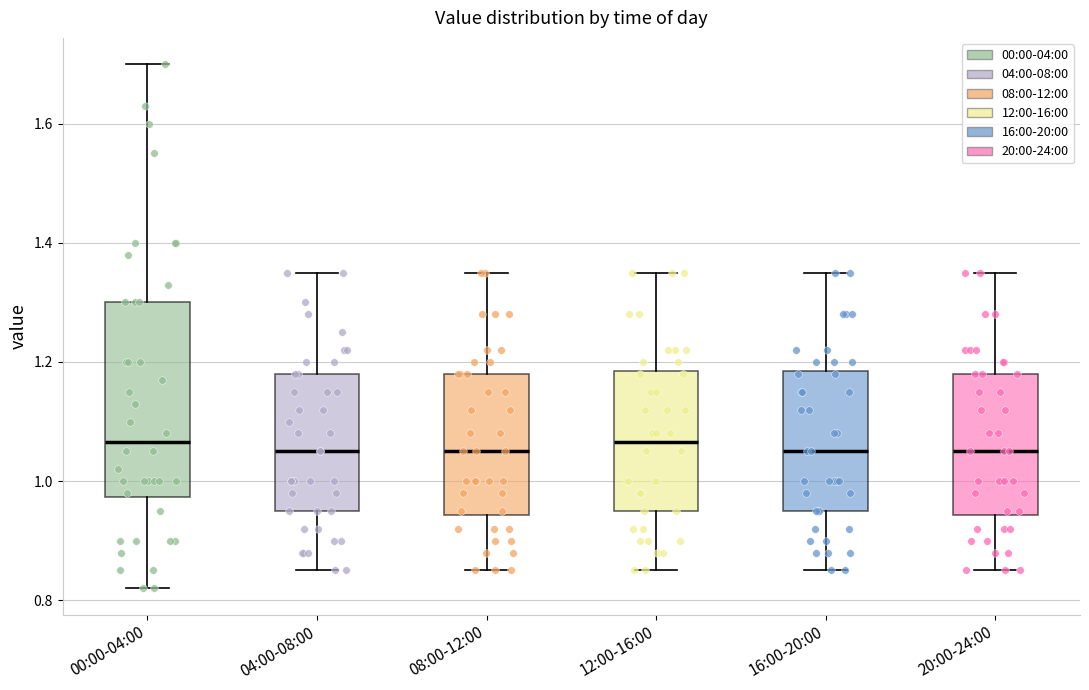

Reading left to right, transcribe this box plot: for each box, give where its median line is, the range the box spans, and where its two whiskers end, as read against the y-axis. The values are not printed on the chart, so give them approximately, as read against the axis.

00:00-04:00: median 1.06, box 0.98 to 1.30, whiskers 0.82 to 1.70
04:00-08:00: median 1.06, box 0.96 to 1.18, whiskers 0.86 to 1.36
08:00-12:00: median 1.06, box 0.94 to 1.18, whiskers 0.86 to 1.36
12:00-16:00: median 1.06, box 0.96 to 1.18, whiskers 0.86 to 1.36
16:00-20:00: median 1.06, box 0.96 to 1.18, whiskers 0.86 to 1.36
20:00-24:00: median 1.06, box 0.94 to 1.18, whiskers 0.86 to 1.36